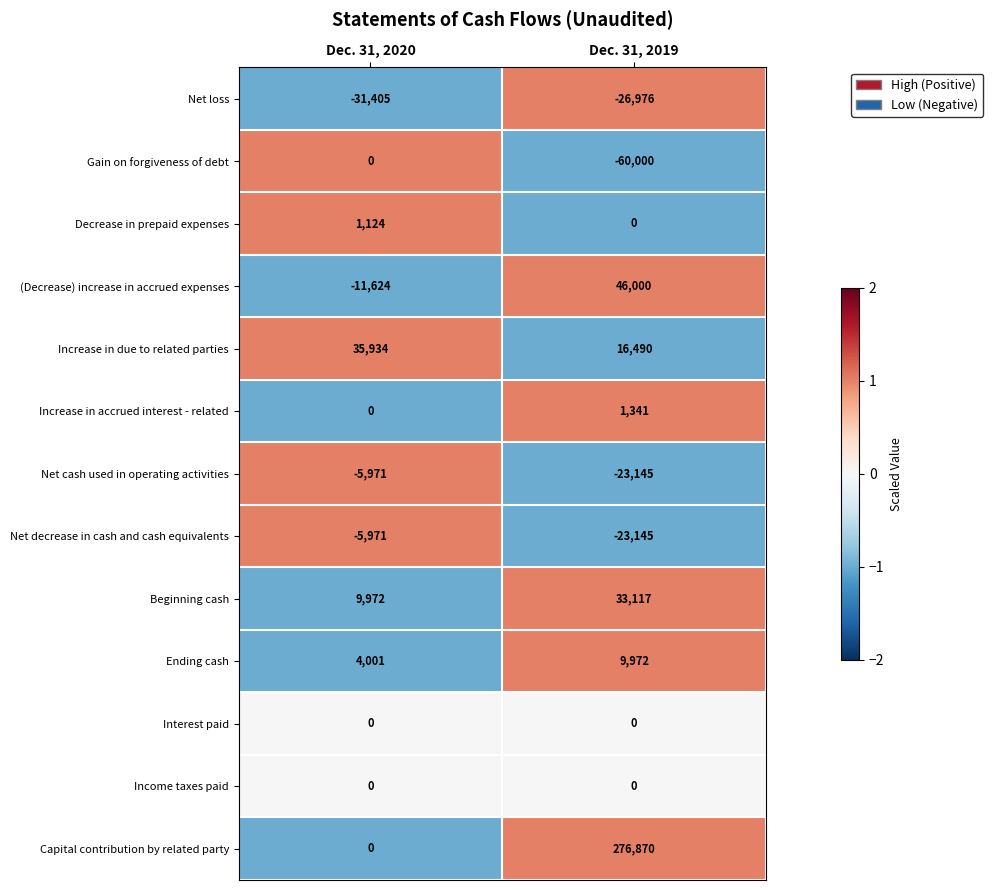

Between Dec. 31, 2020 and Dec. 31, 2019, which series saw the biggest shift?

Capital contribution by related party